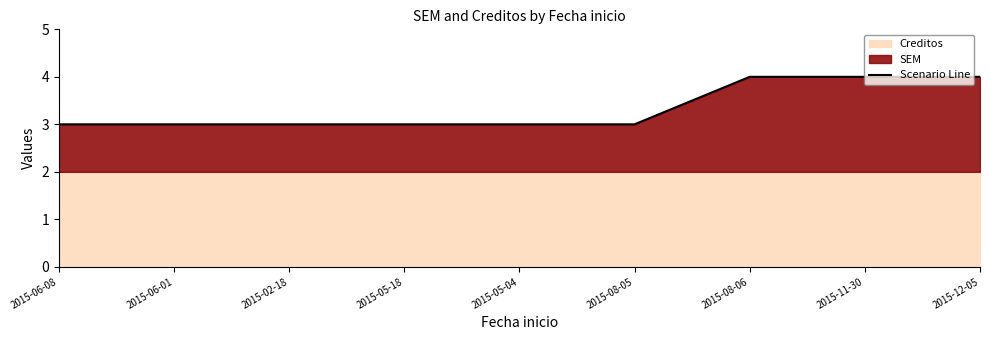

List the labels in order of value, smallest first.

2015-06-08, 2015-06-01, 2015-02-18, 2015-05-18, 2015-05-04, 2015-08-05, 2015-08-06, 2015-11-30, 2015-12-05